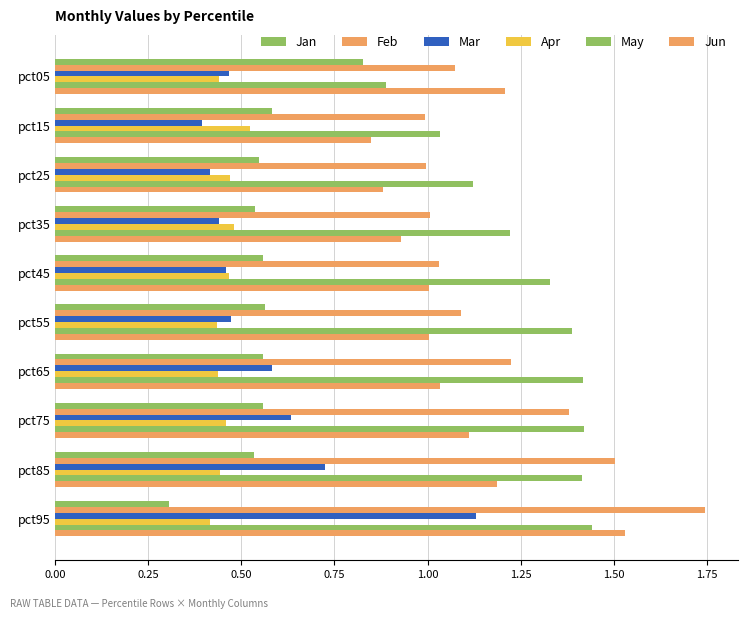

What is the sum of all Apr values?

4.6